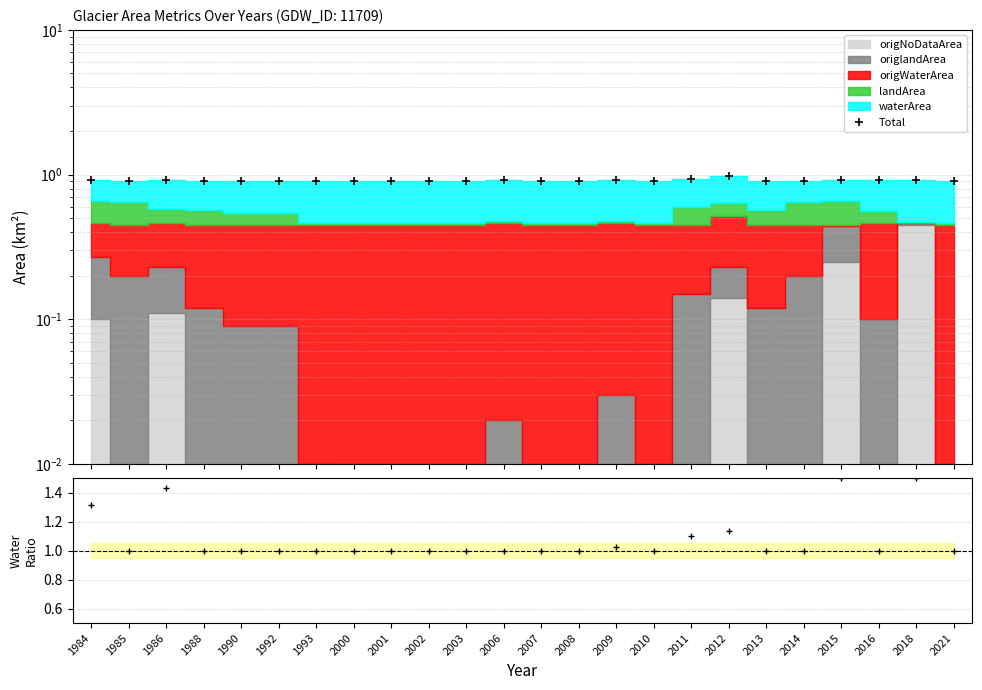

What is the smallest value displayed?

0.9